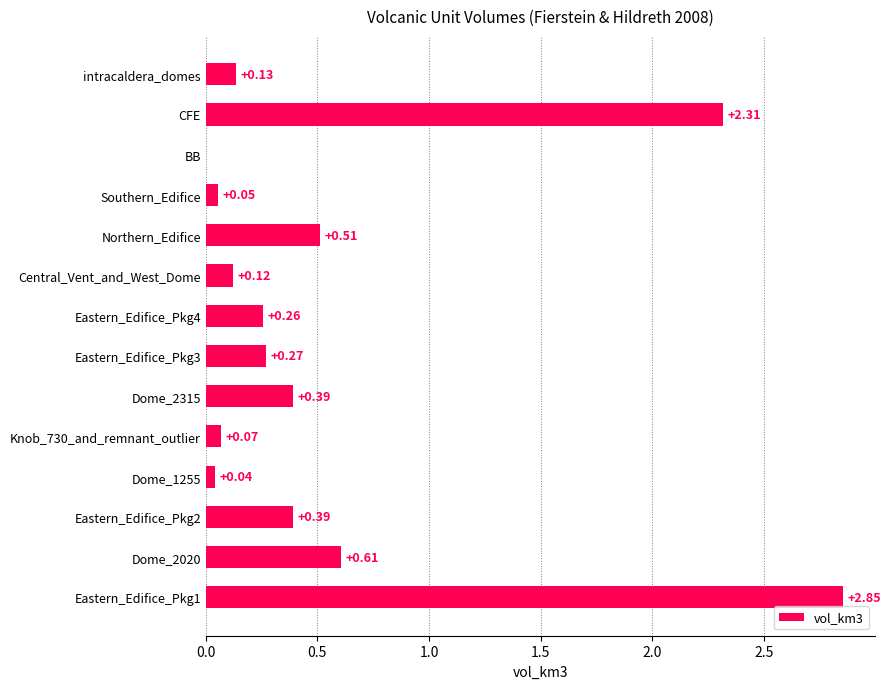

Which has a higher value, Eastern_Edifice_Pkg4 or Eastern_Edifice_Pkg3?

Eastern_Edifice_Pkg3